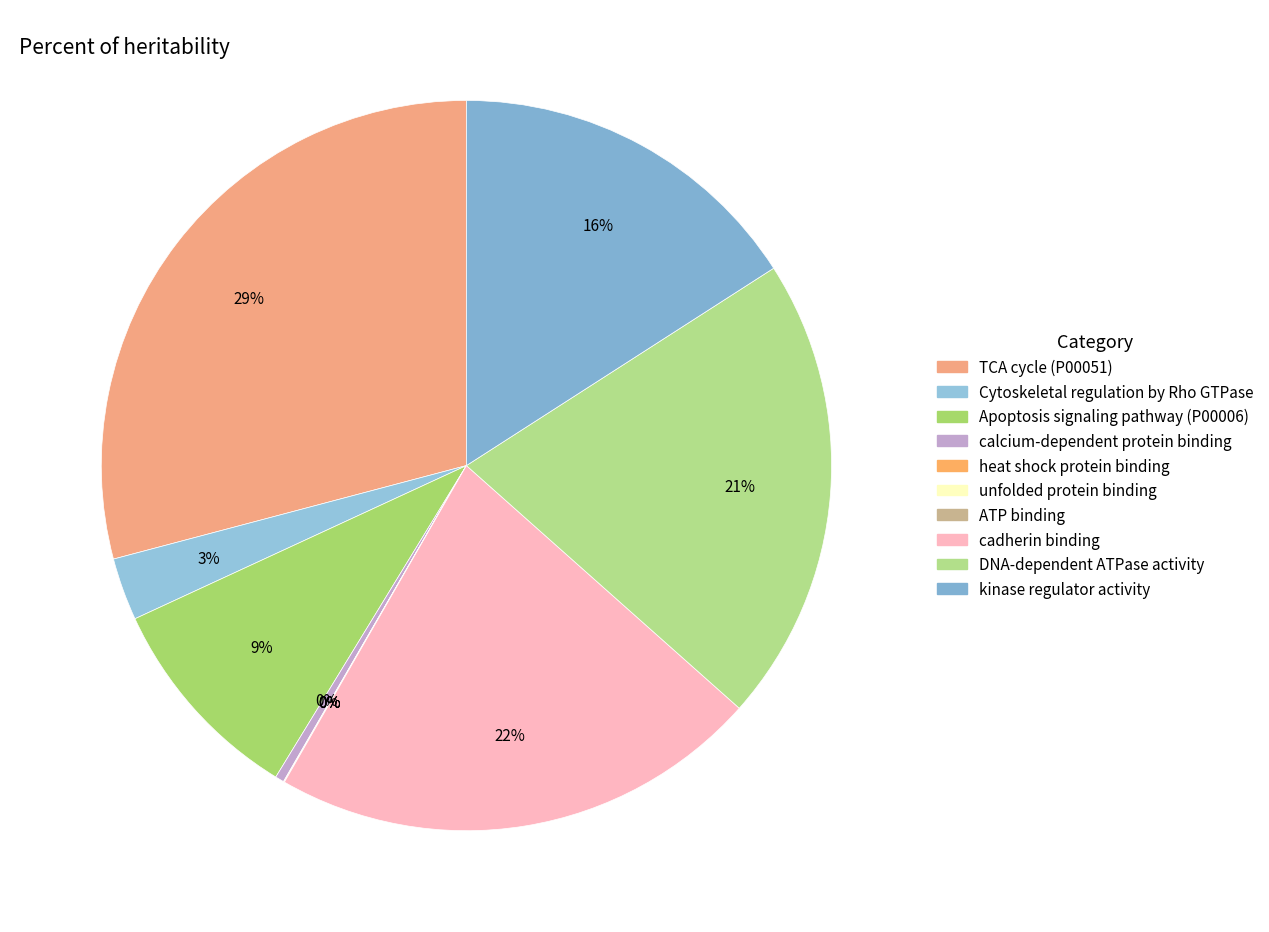

Which slice is the largest?

TCA cycle (P00051)